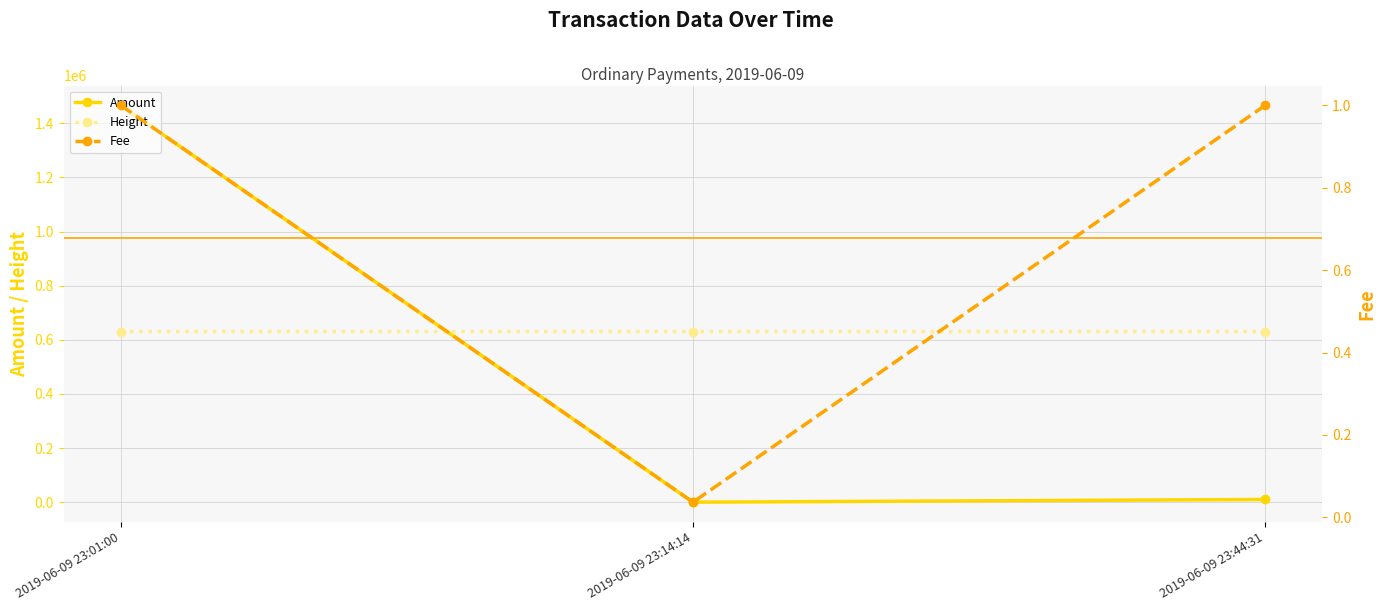

What is the sum of all Height values?

1890326.0